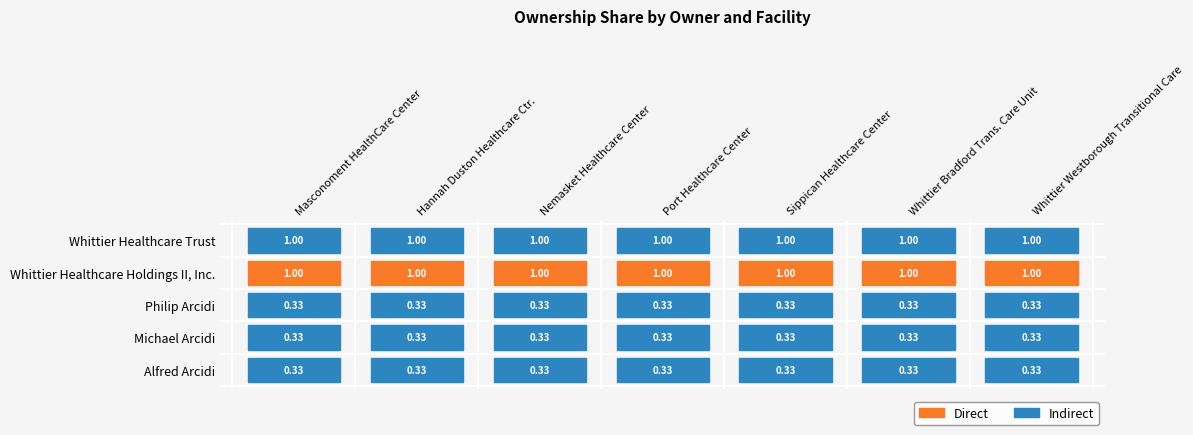

What value does the Whittier Healthcare Holdings II, Inc. series have at Whittier Westborough Transitional Care?

1.0